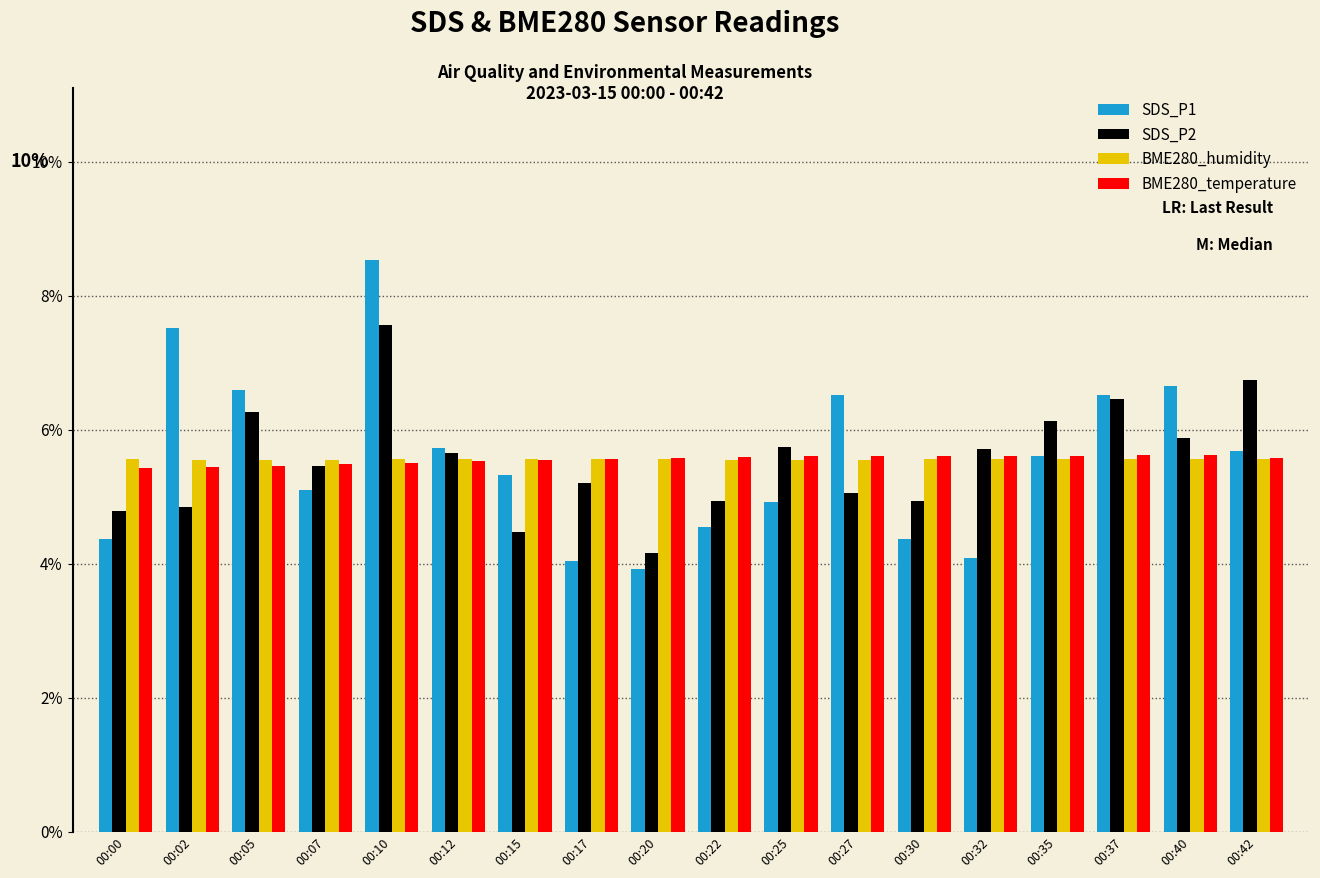

How many BME280_humidity values are between 5 and 6?

18